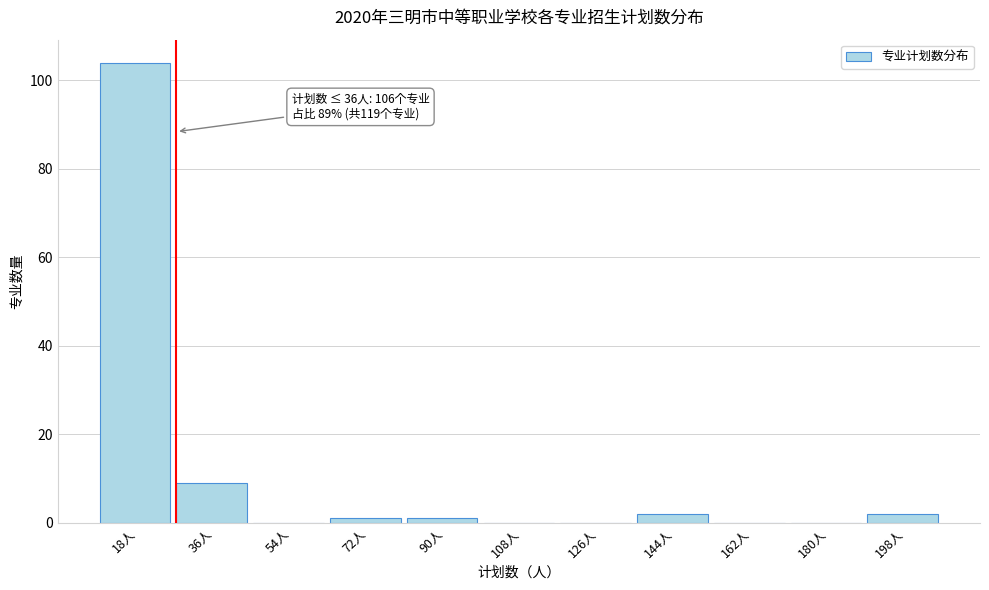

Reading right to left, list all the values displayed in this chart.

198人=2	180人=0	162人=0	144人=2	126人=0	108人=0	90人=1	72人=1	54人=0	36人=9	18人=104